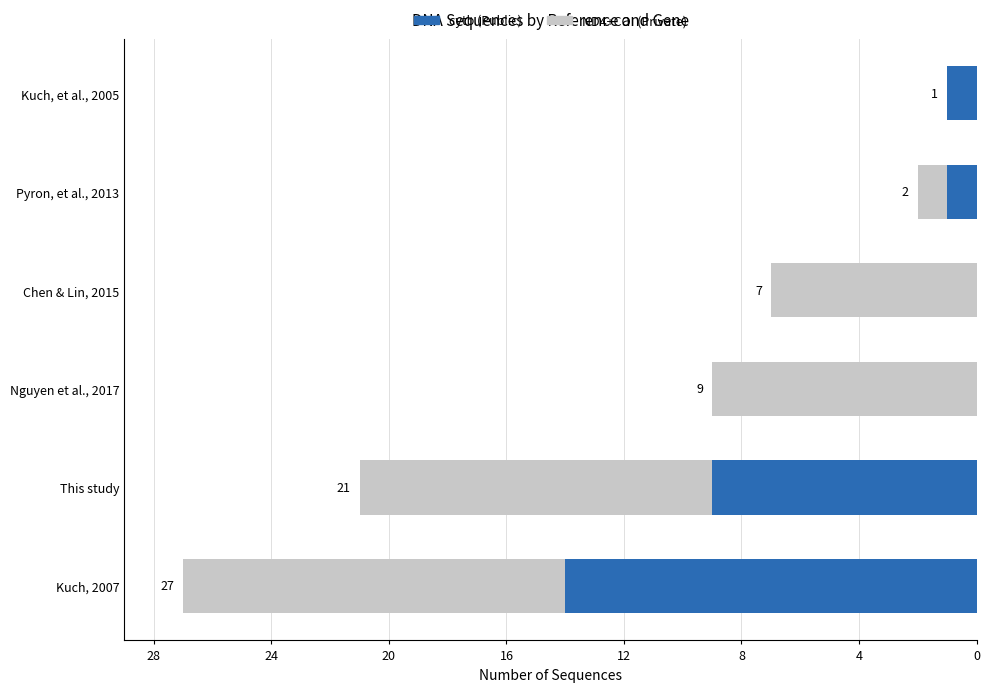

Rank the series by their maximum value, from lowest to highest.

cytb (Public), ND4+COI (Private)